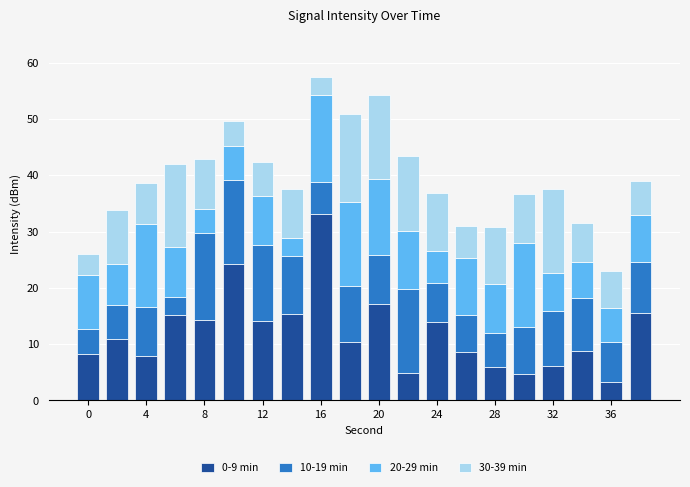

Does the chart contain stacked bars?

Yes